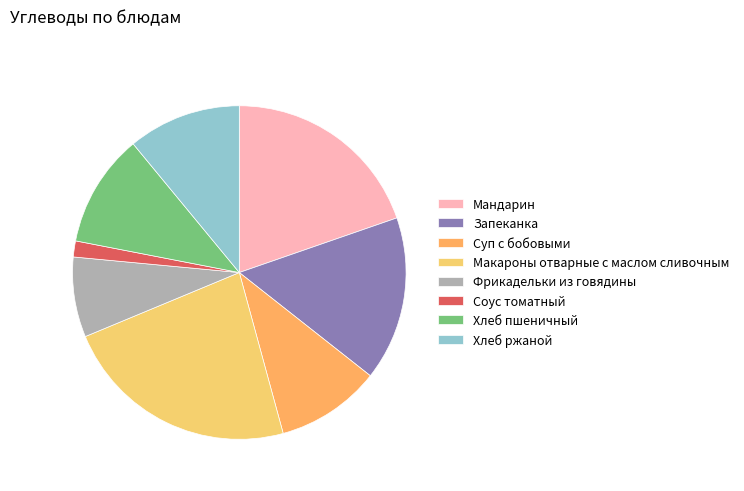

How many slices are in this pie chart?

8